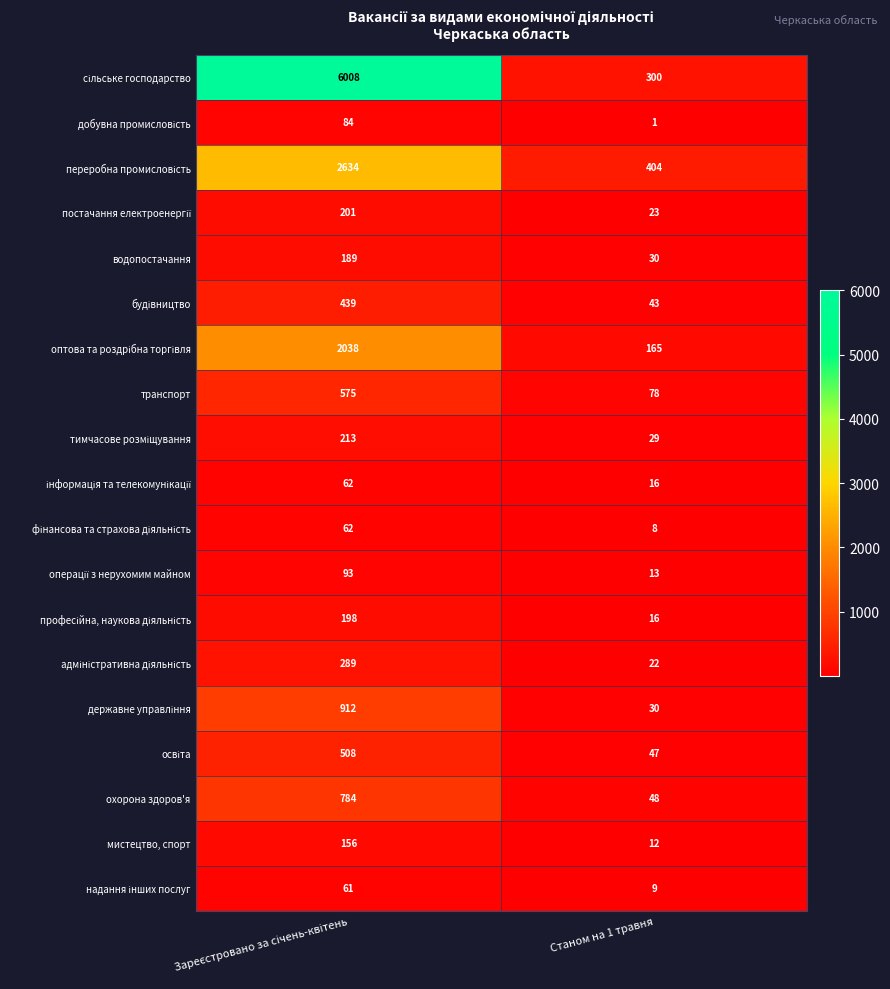

True or false: водопостачання has a value of 11 at Станом на 1 травня.

False